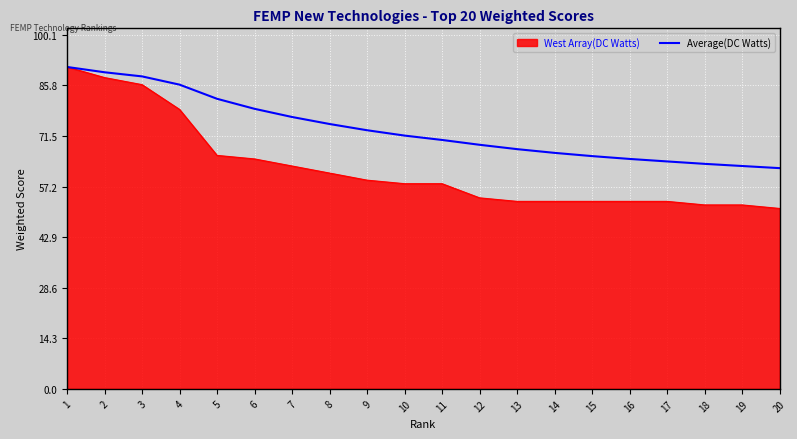

What is the total value across all series at 16?

118.0